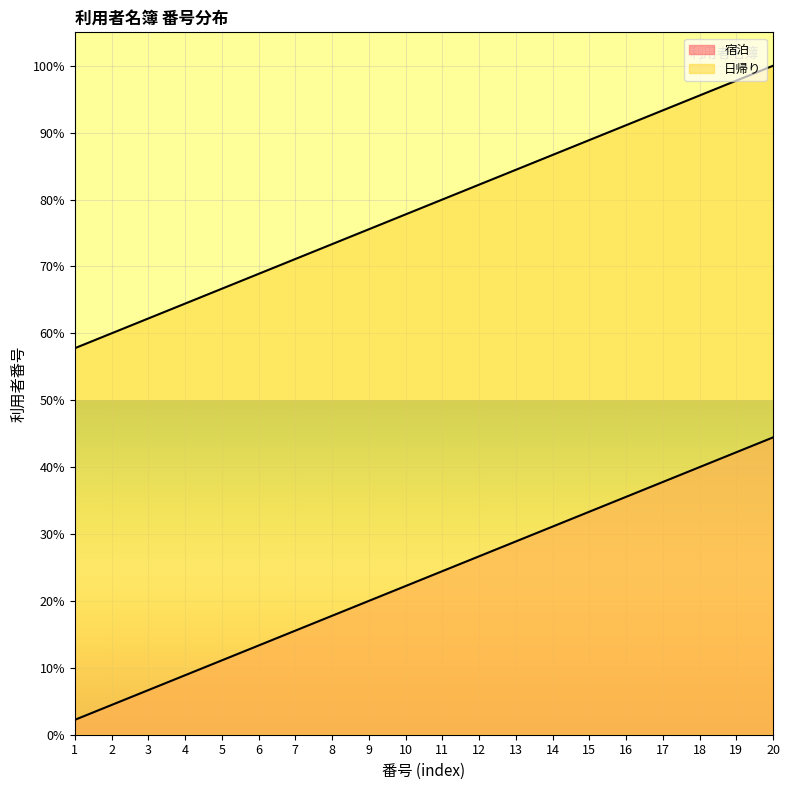

True or false: 宿泊 and 日帰り cross at least once.

False